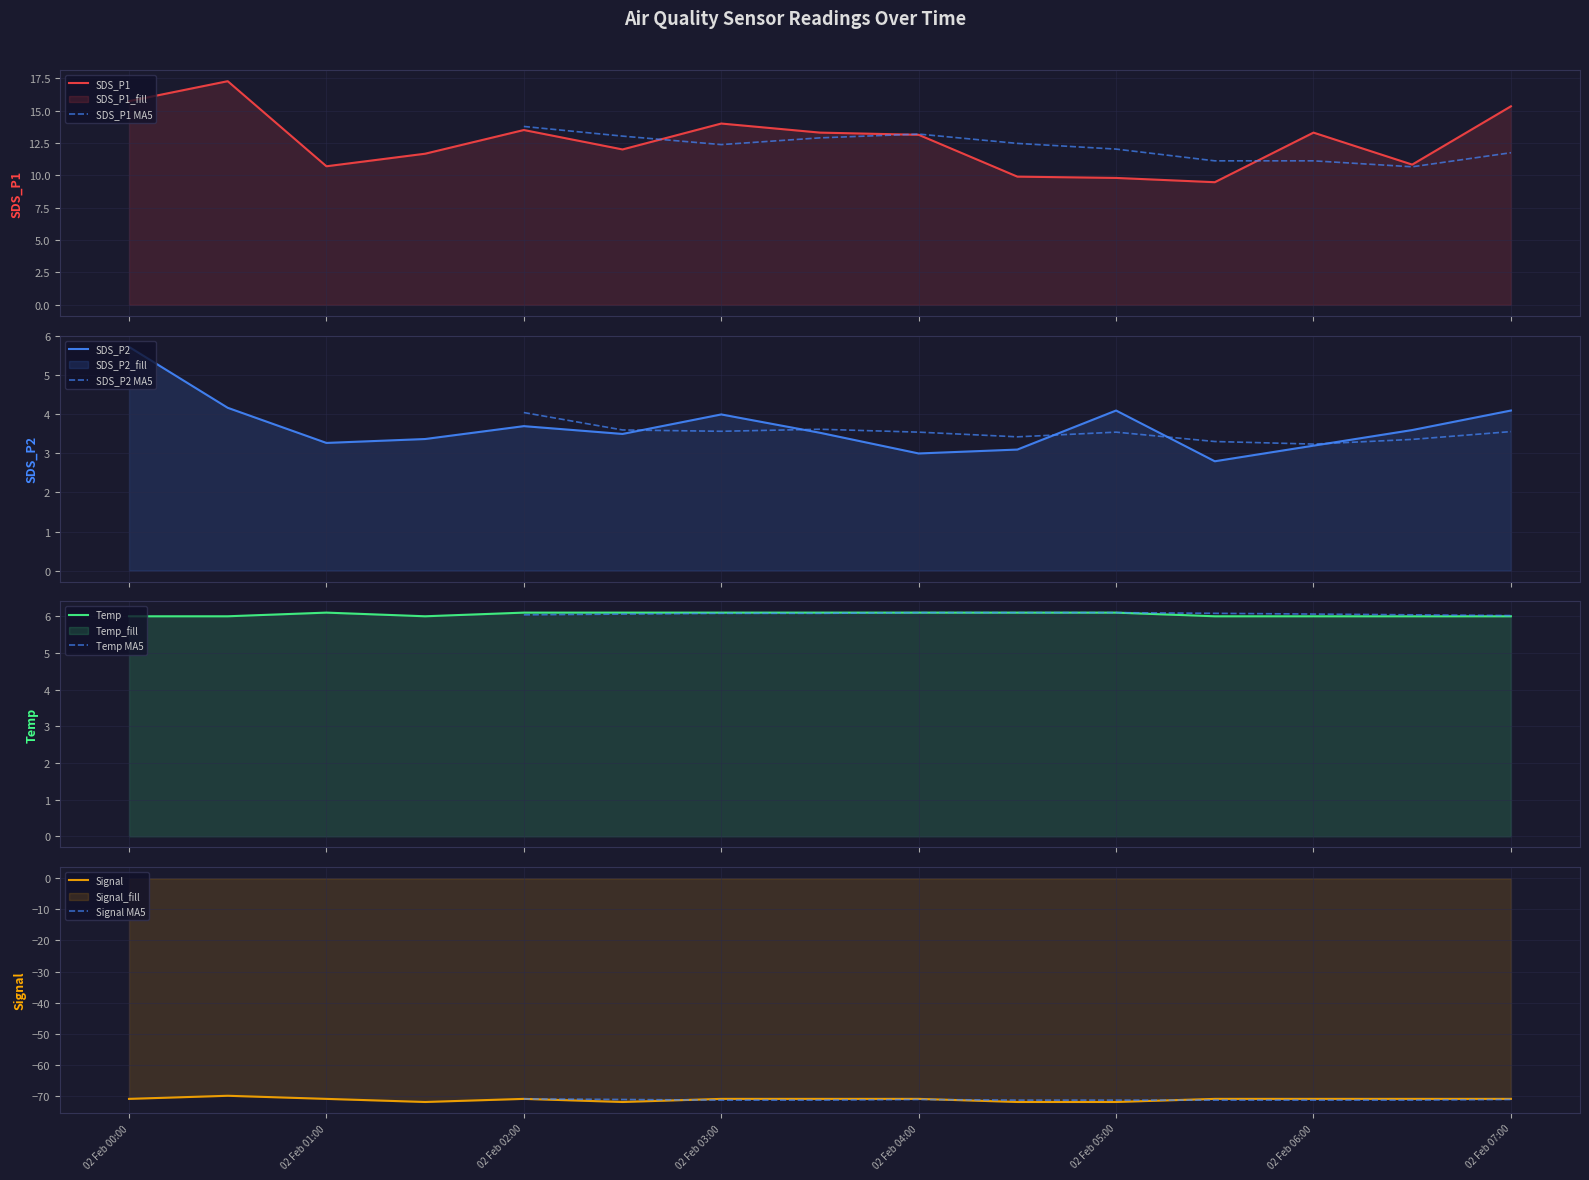

True or false: SDS_P1 and SDS_P2 intersect in this chart.

False